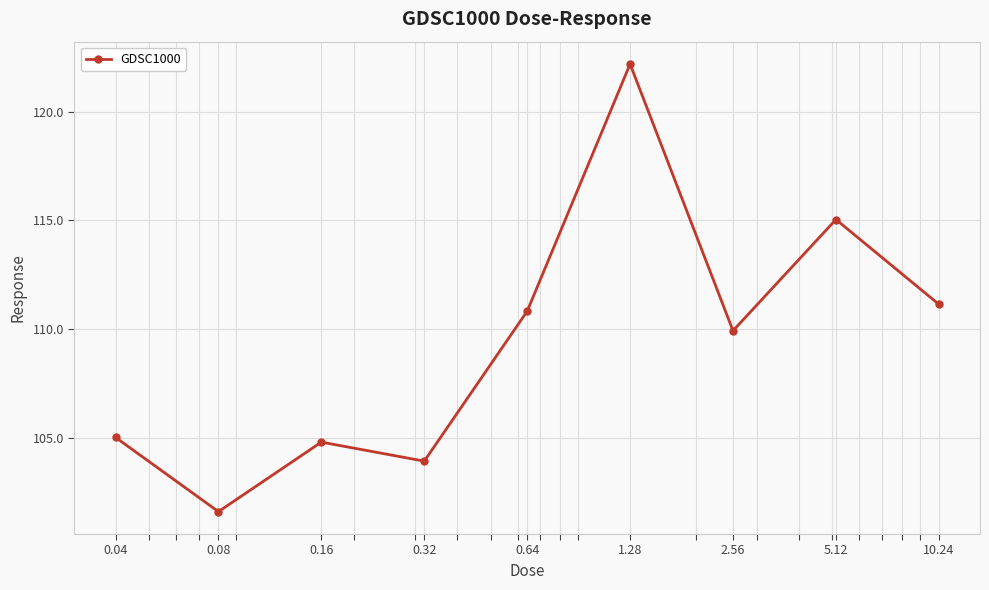

What is the difference between the maximum and minimum values?

20.6